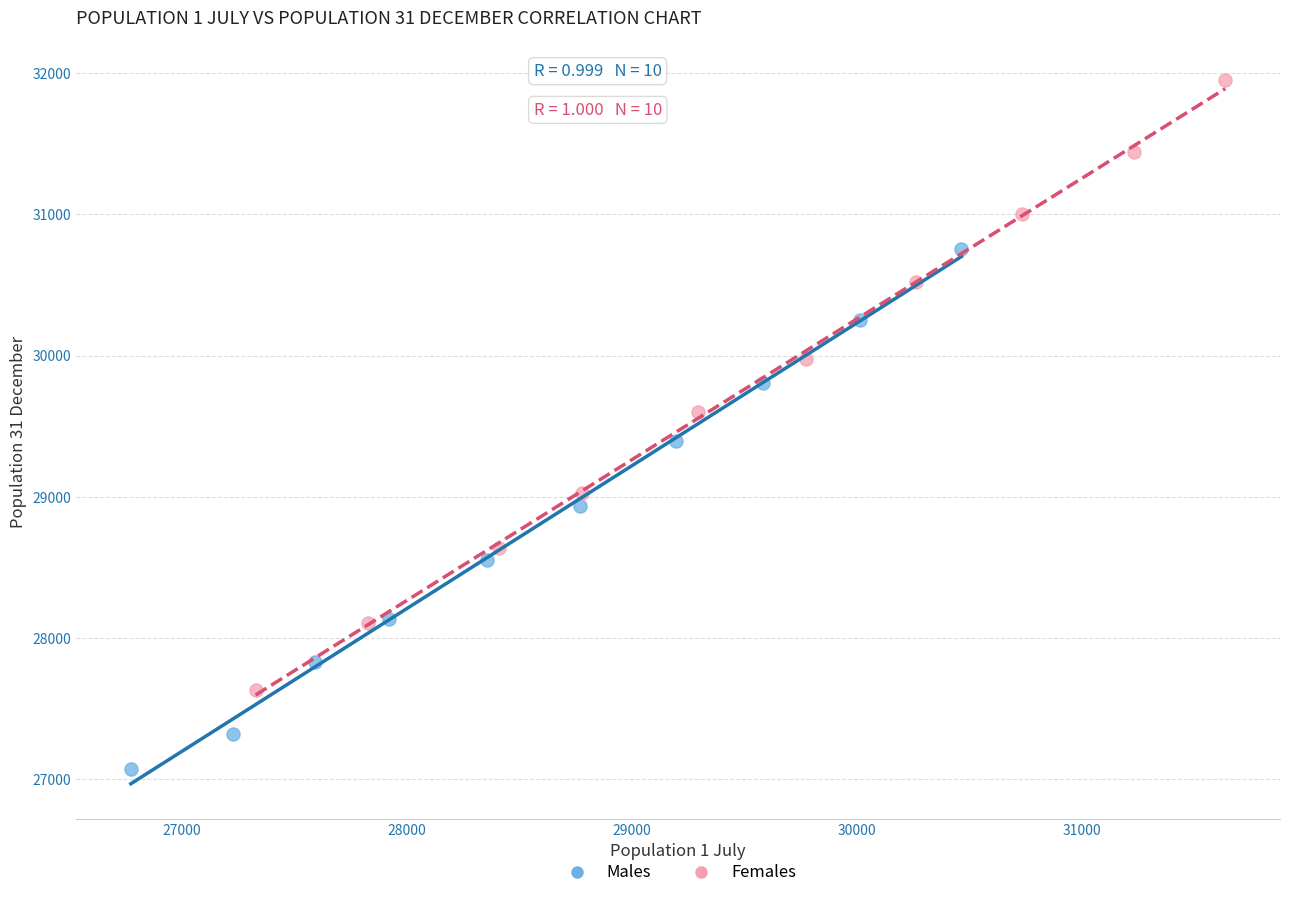

Which series has the largest Y range (max minus min)?

Females